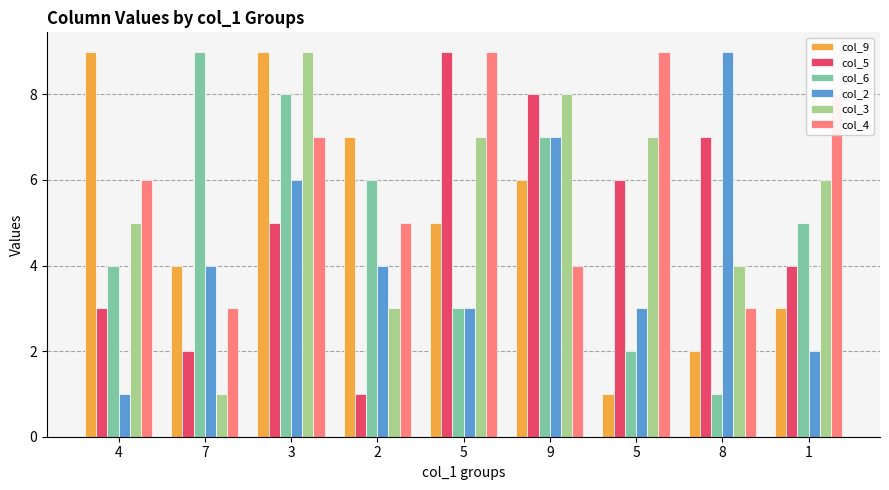

Does the chart contain stacked bars?

No